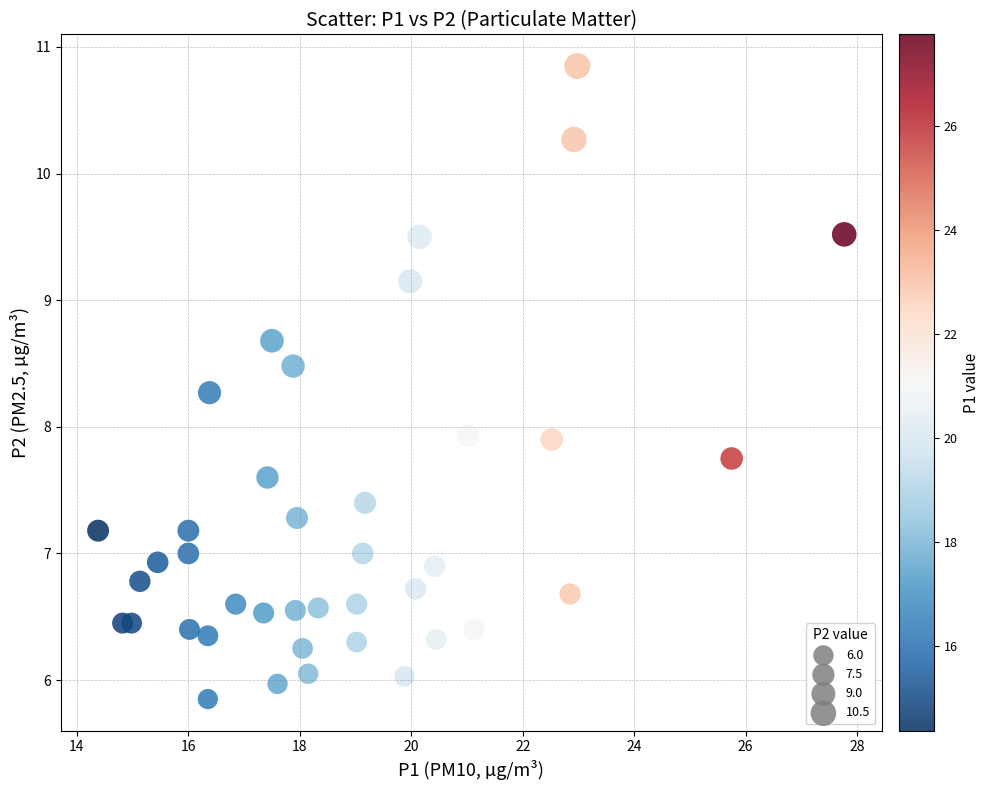

What is the range of X values (max minus min)?

13.4